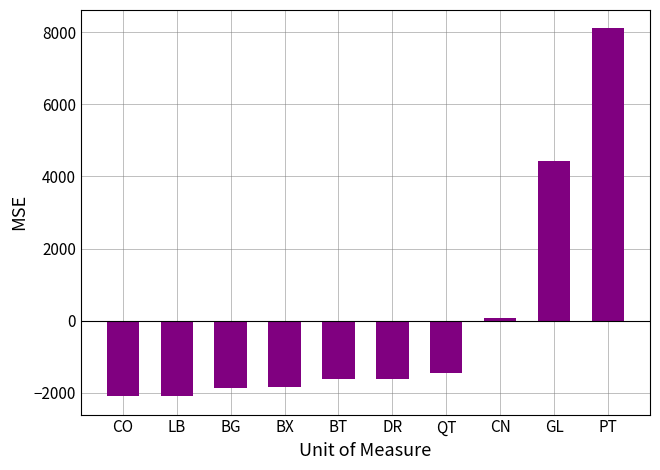

Which label corresponds to the largest value in the chart?

PT